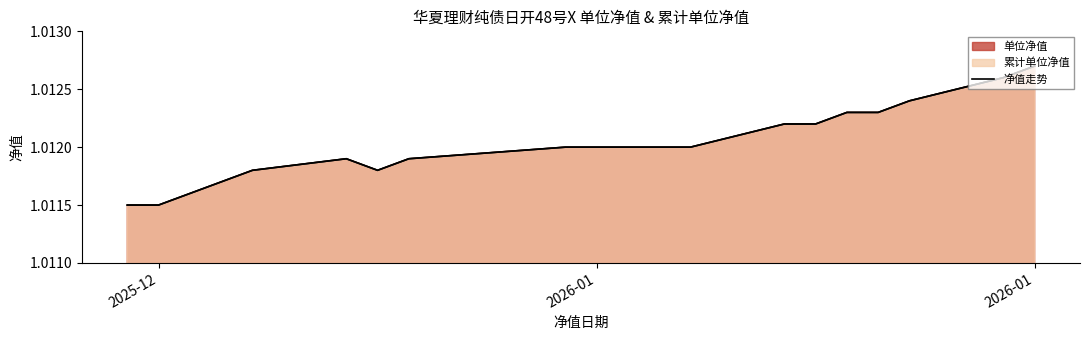

What is the maximum value shown in the chart?

1.0